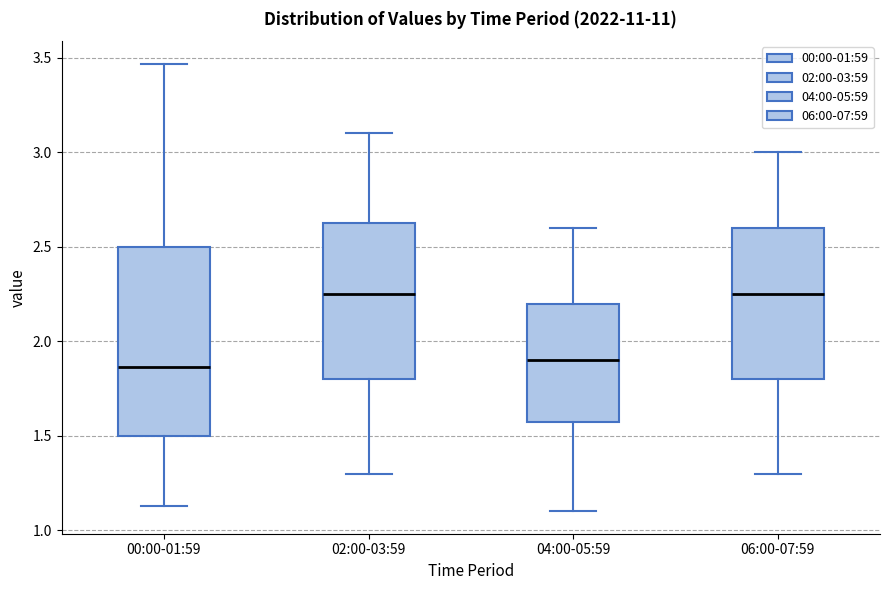

Reading left to right, read every box against the y-axis: the position of its median line, the range the box covers, and the ends of its whiskers. The values are not printed on the chart, so give them approximately, as read against the axis.

00:00-01:59: median 1.85, box 1.50 to 2.50, whiskers 1.15 to 3.45
02:00-03:59: median 2.25, box 1.80 to 2.65, whiskers 1.30 to 3.10
04:00-05:59: median 1.90, box 1.60 to 2.20, whiskers 1.10 to 2.60
06:00-07:59: median 2.25, box 1.80 to 2.60, whiskers 1.30 to 3.00